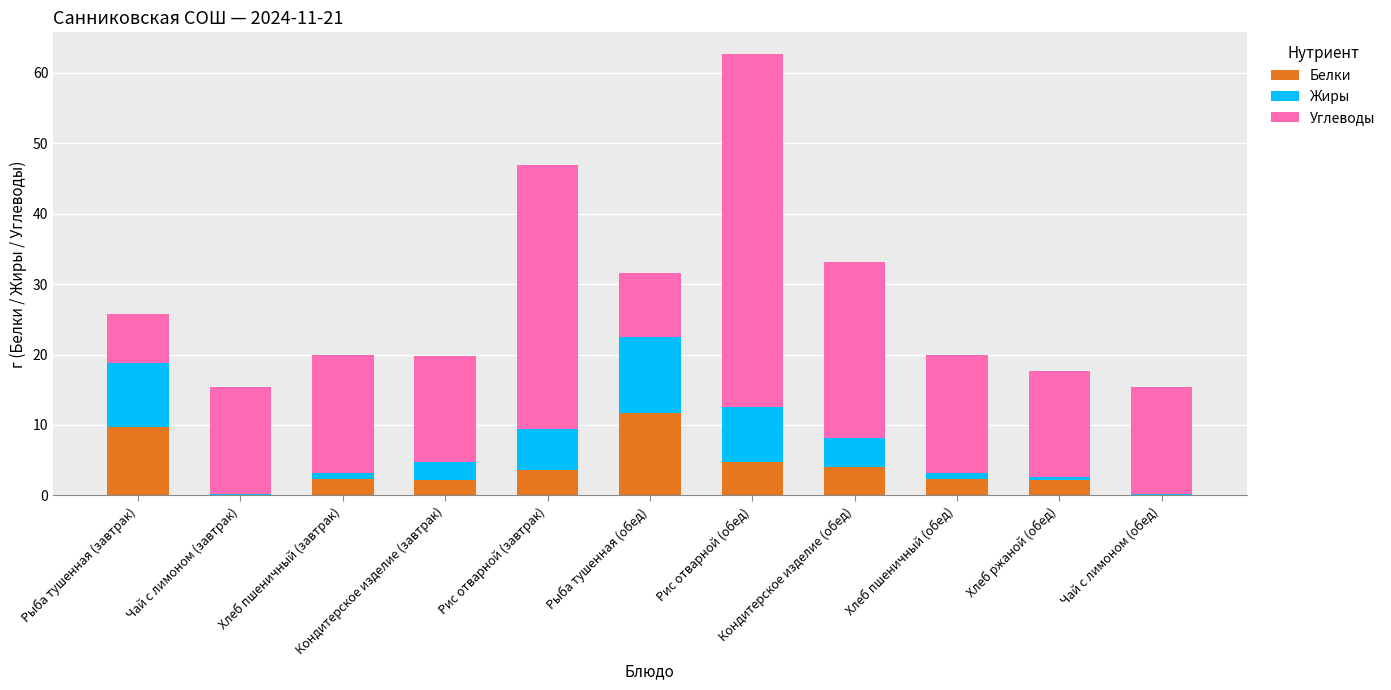

What is the label of the 9th bar from the left?

Хлеб пшеничный (обед)